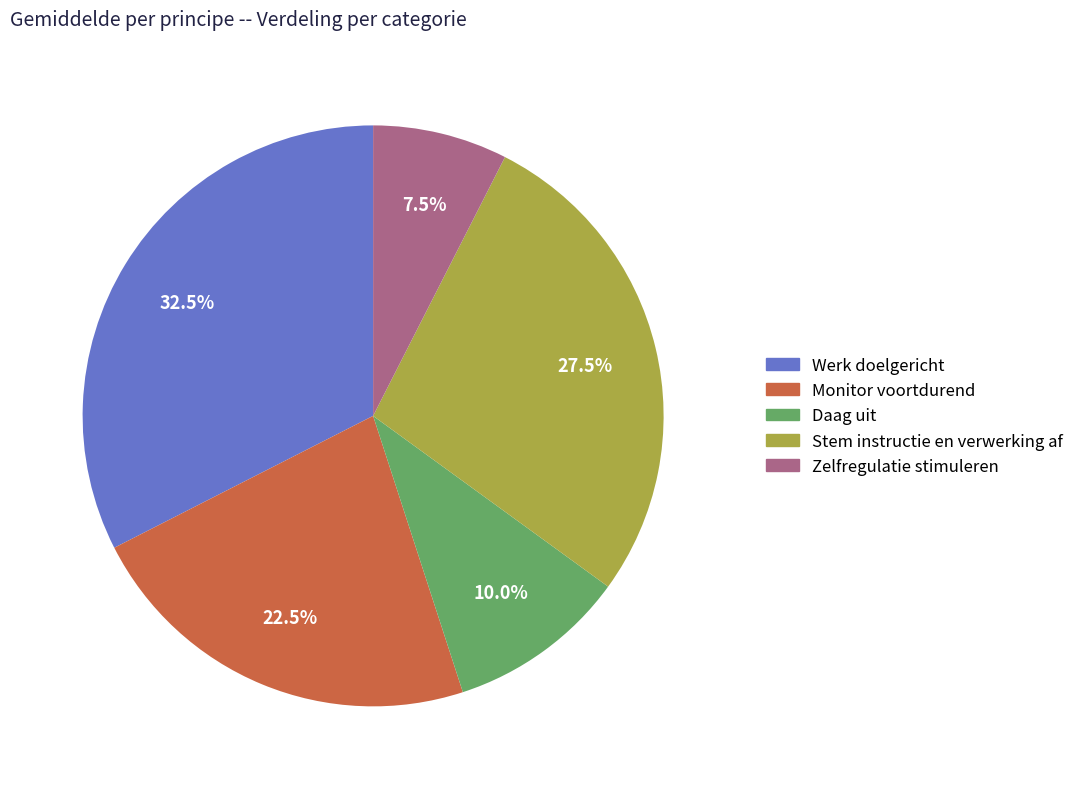

To the nearest percent, what is the difference between the largest and smallest slice percentages?

25%